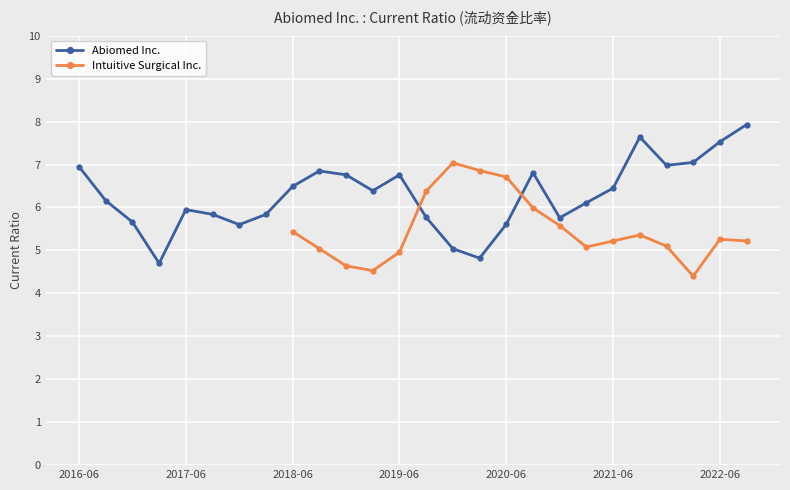

Which series has the widest spread of values?

Abiomed Inc.